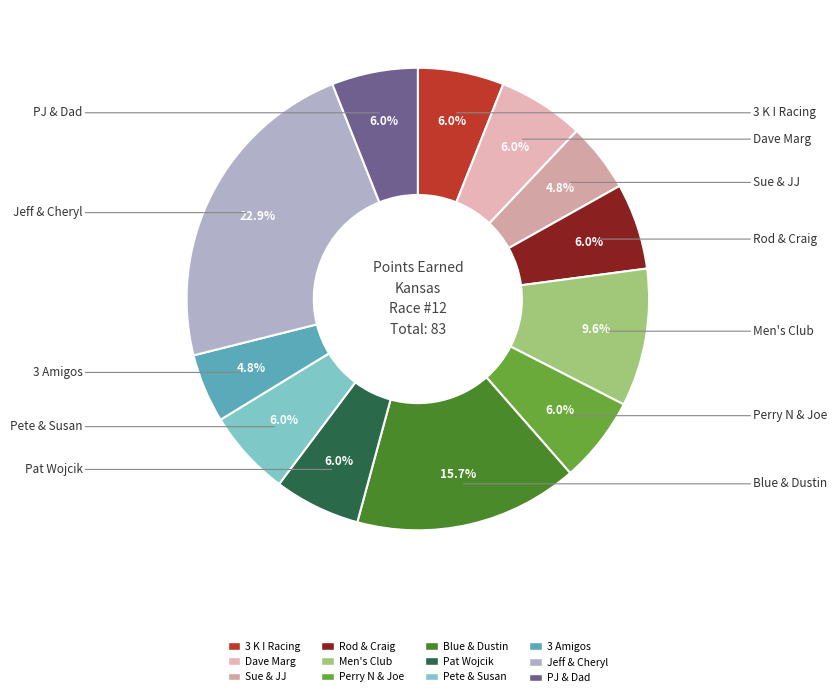

To the nearest percent, what percentage of the pie is PJ & Dad?

6%